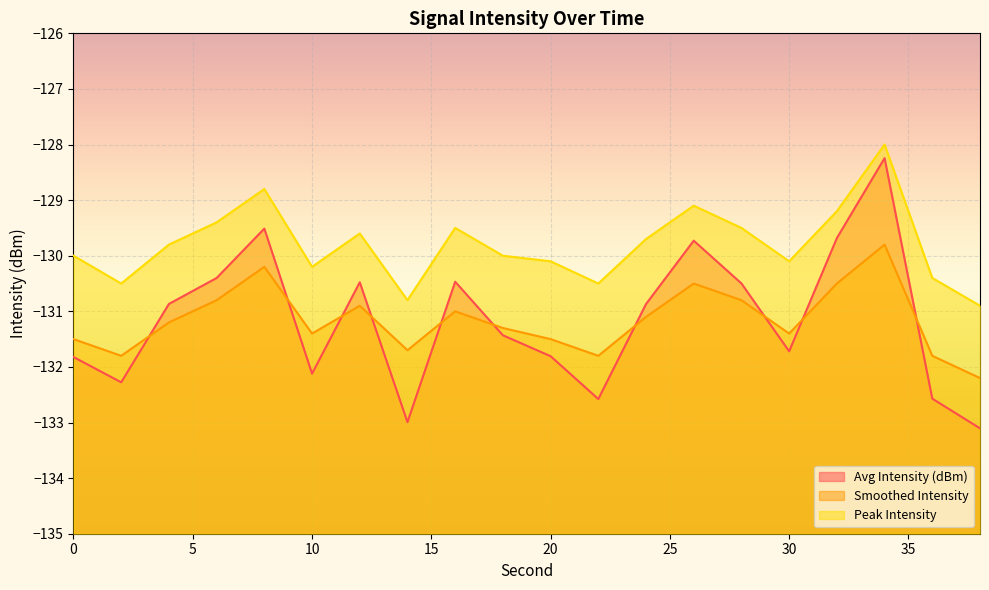

True or false: Avg Intensity (dBm) has a value of -133.1 at 38.

True